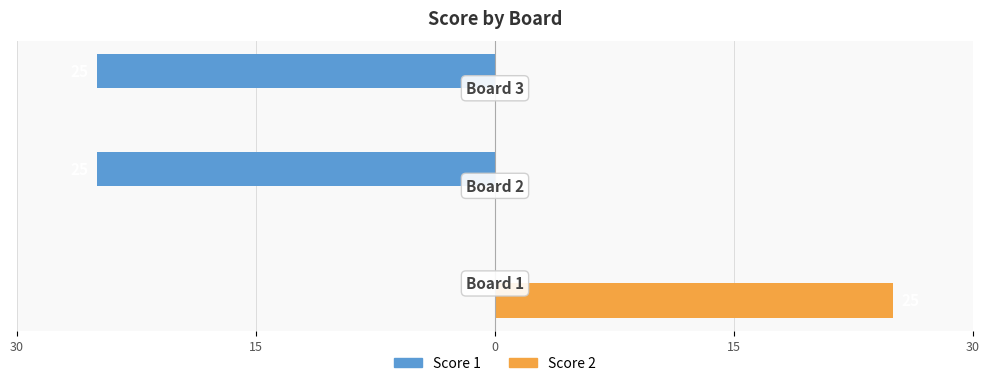

How many data points does each series have?

3